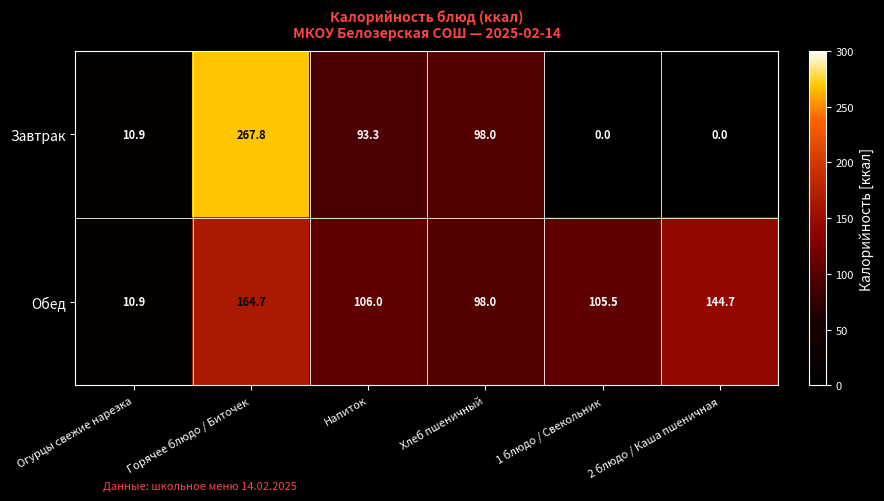

At which label is Завтрак closest to 133?

Хлеб пшеничный